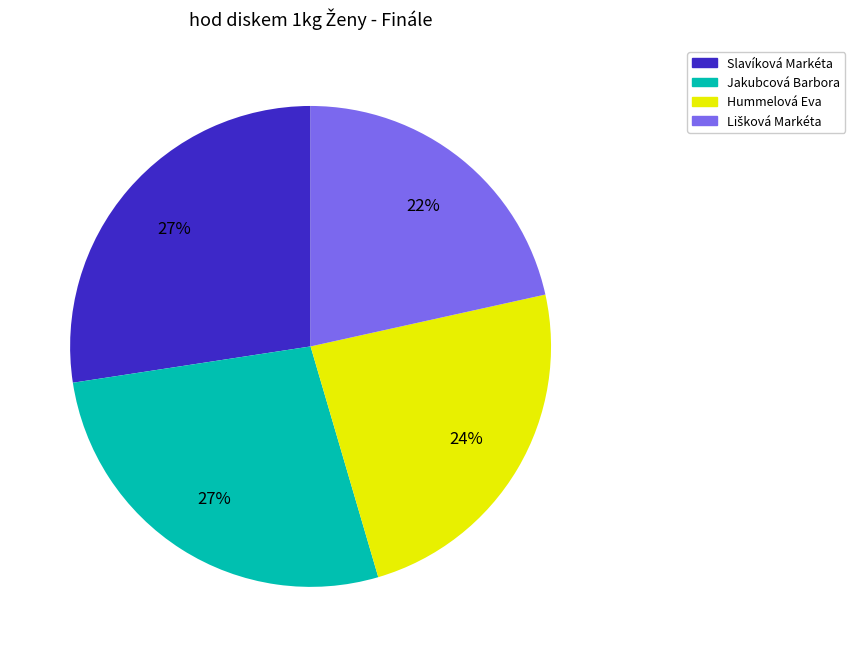

What percentage is the Jakubcová Barbora slice, to the nearest percent?

27%